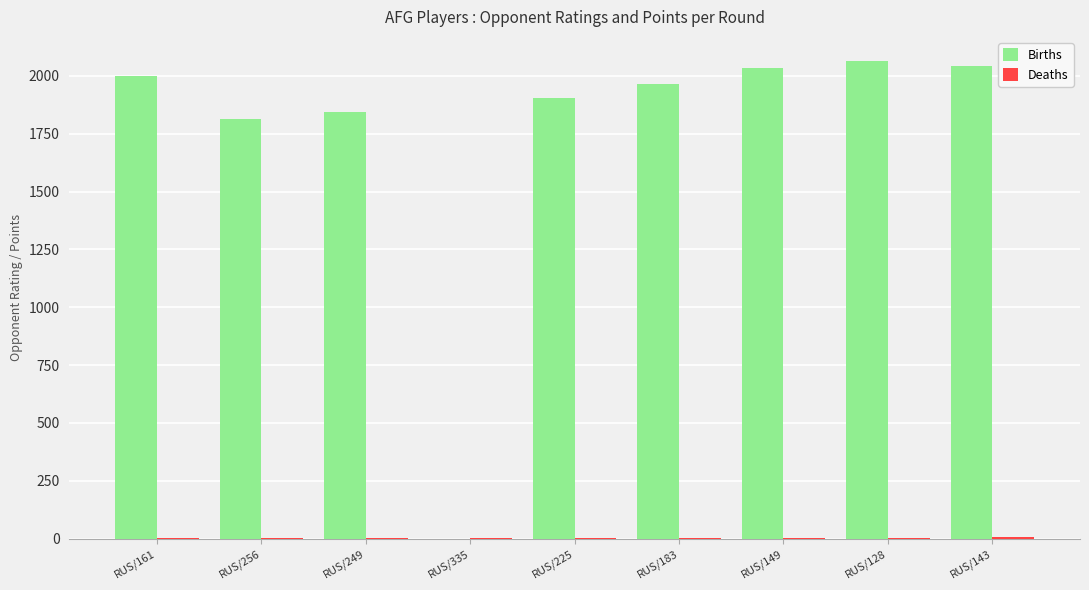

Which series changed the most between RUS/256 and RUS/143?

Births